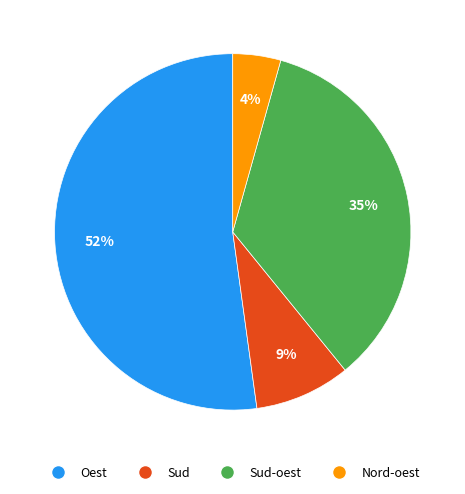

Is Sud the majority of the pie?

No